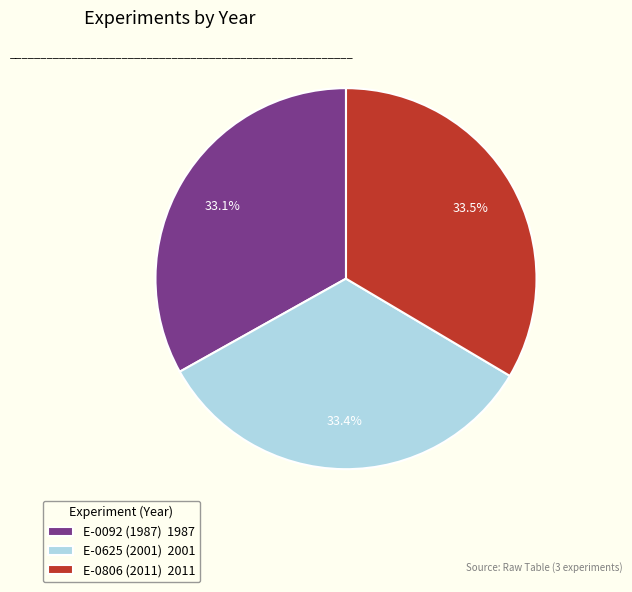

Approximately how many times larger is the value at E-0806 (2011) 2011 compared to E-0625 (2001) 2001?

1.0